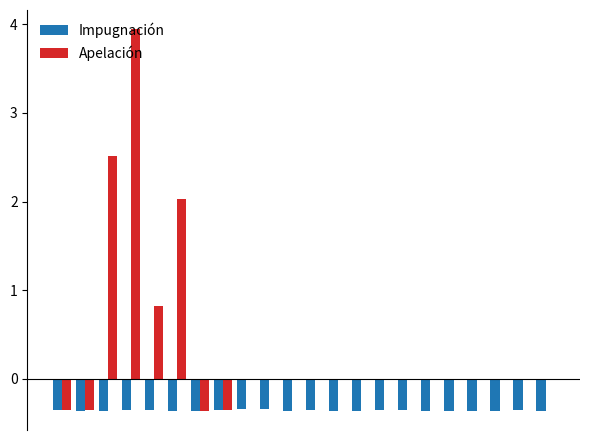

Which series has the largest total across all categories?

Apelación